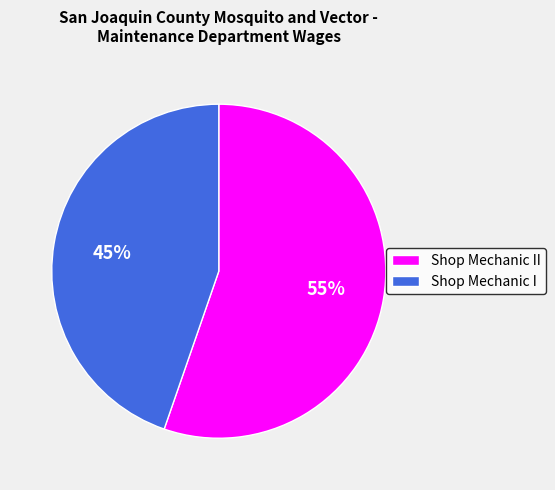

What is the majority slice?

Shop Mechanic II